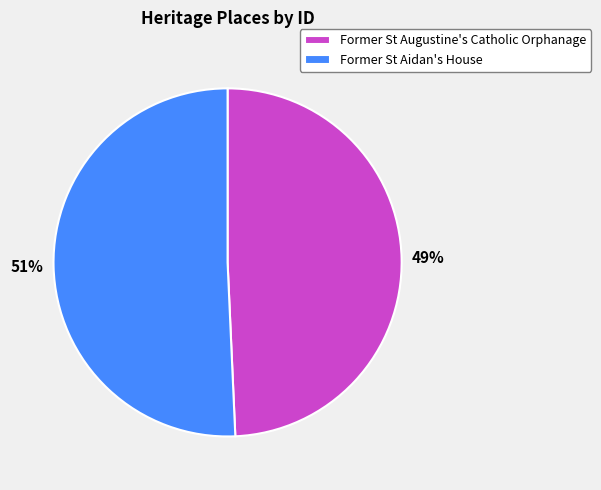

Approximately how many times larger is the value at Former St Augustine's Catholic Orphanage compared to Former St Aidan's House?

1.0